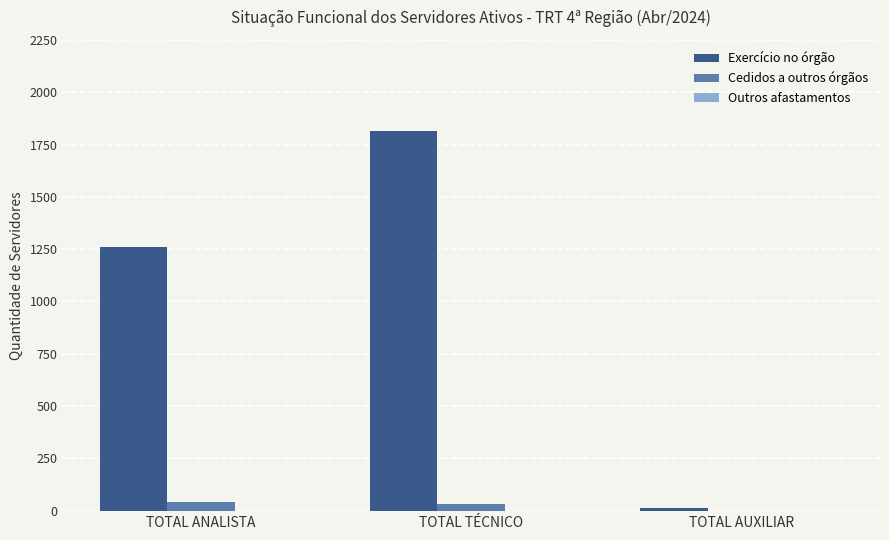

Between TOTAL ANALISTA and TOTAL TÉCNICO, which series saw the biggest shift?

Exercício no órgão